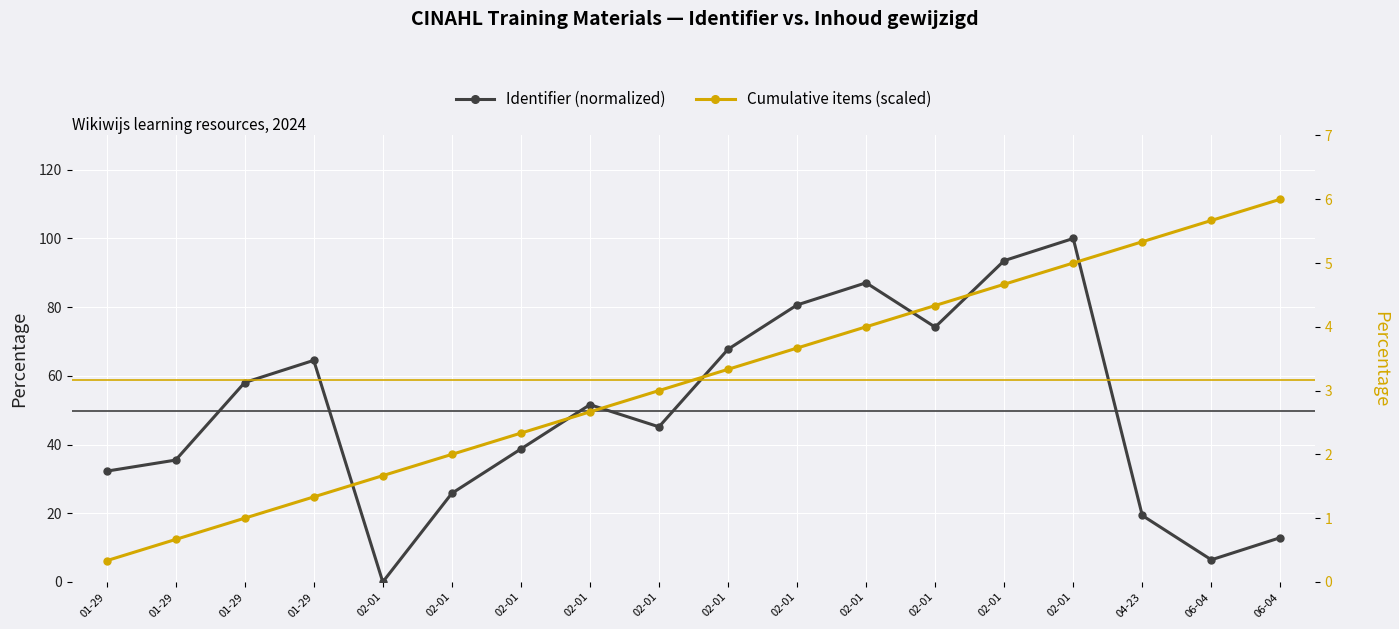

At which category is the sum across all series the highest?

02-01